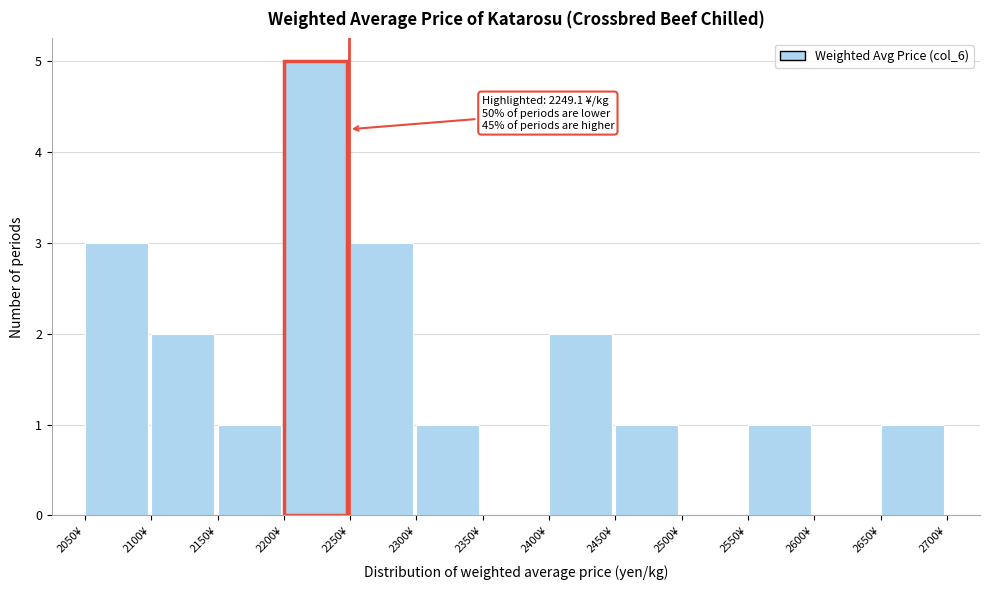

Which range on the x-axis has the tallest bar?

2200 to 2250